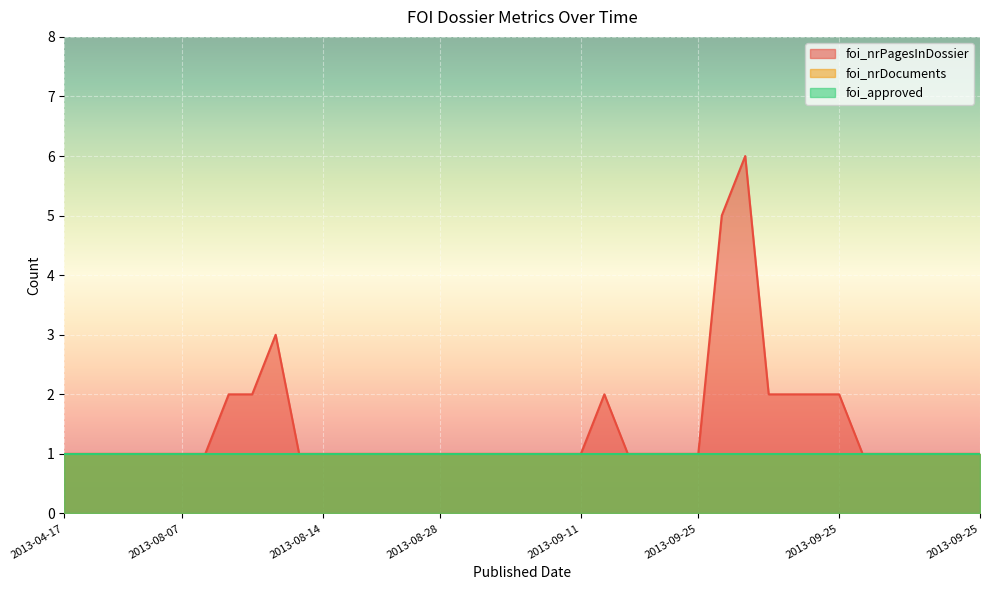

Between 2013-08-21 and 2013-08-16, which is larger?

2013-08-16